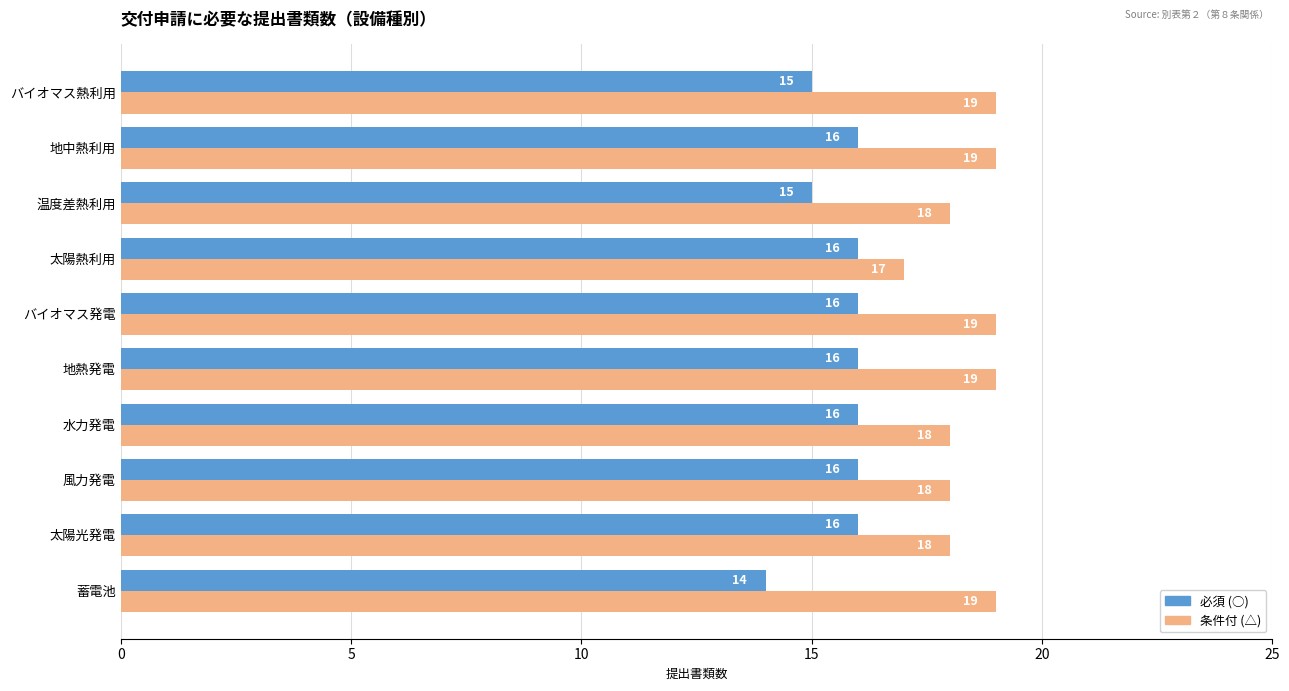

What is the total value across all series at 太陽光発電?

34